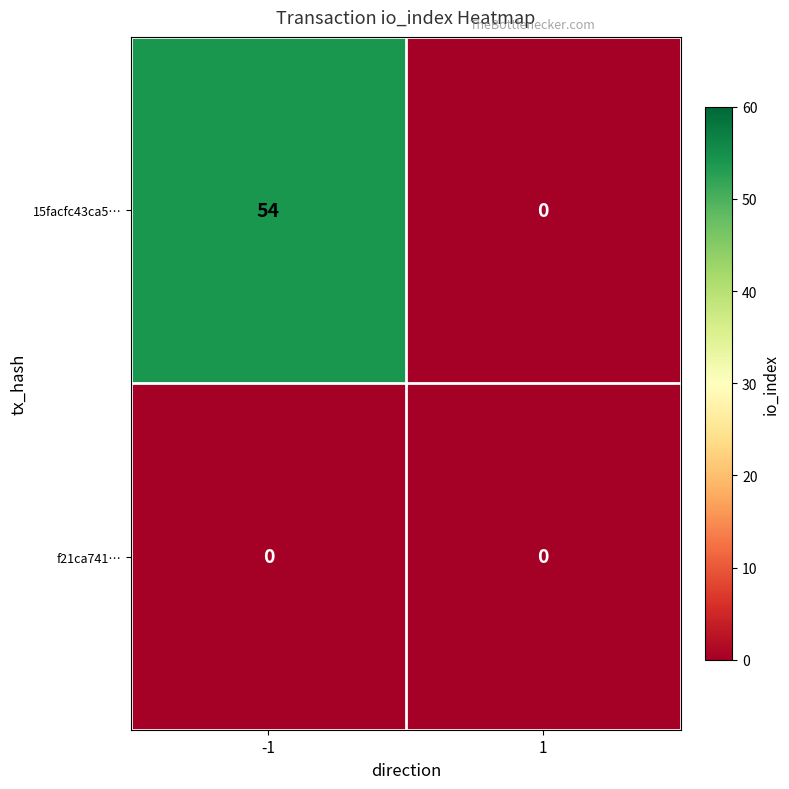

Reading left to right, extract all data points from this chart.

15facfc43ca5…: -1=54	1=0
f21ca741…: -1=0	1=0